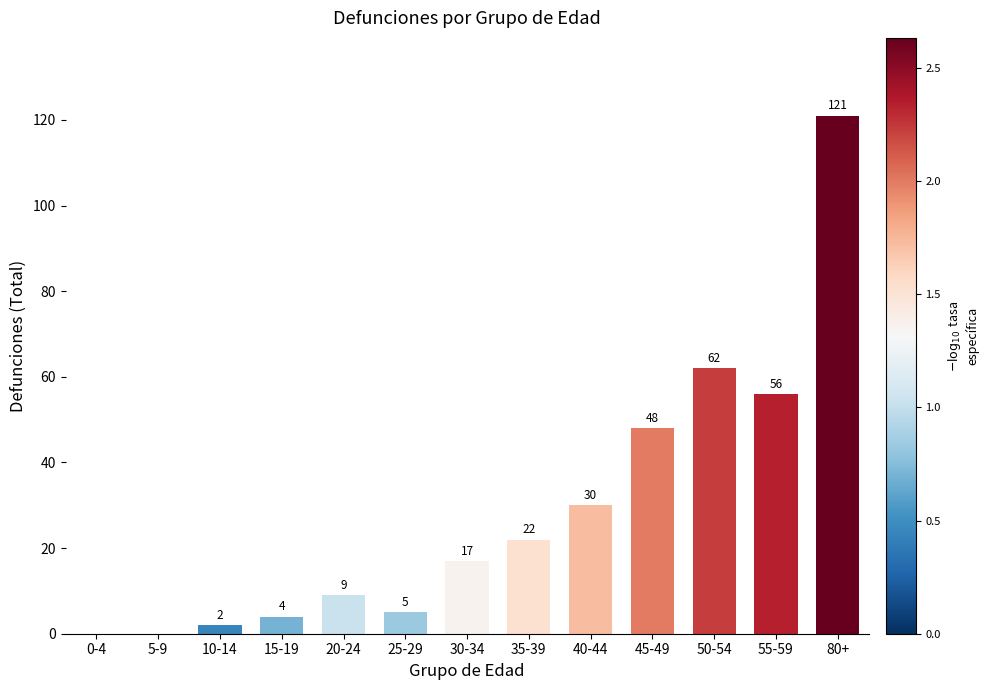

Is it true that the value at 0-4 is 0?

True